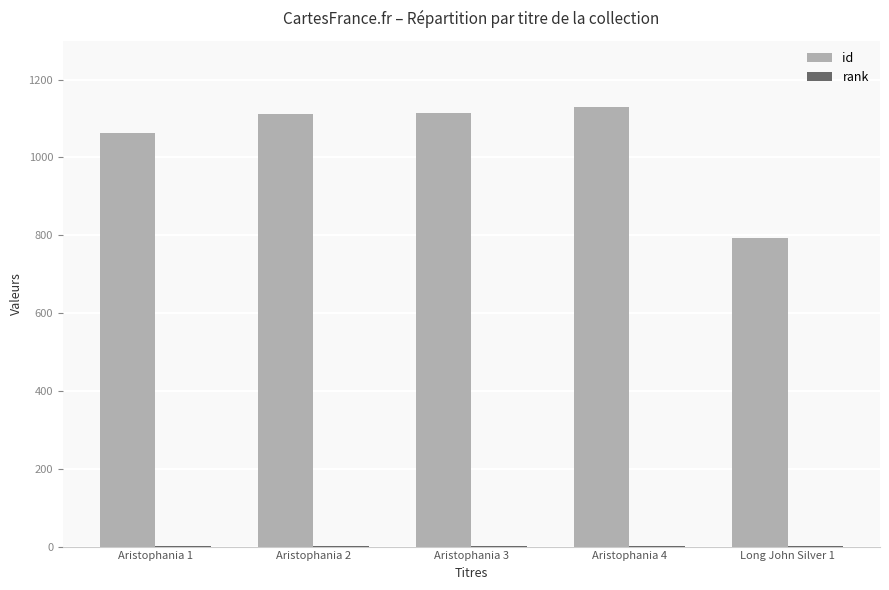

Which series has the largest total across all categories?

id